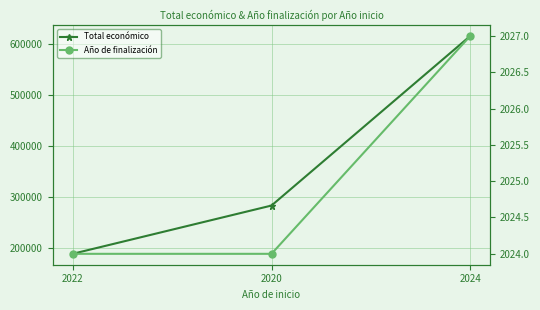

What is the highest value of the Año de finalización series?

2027